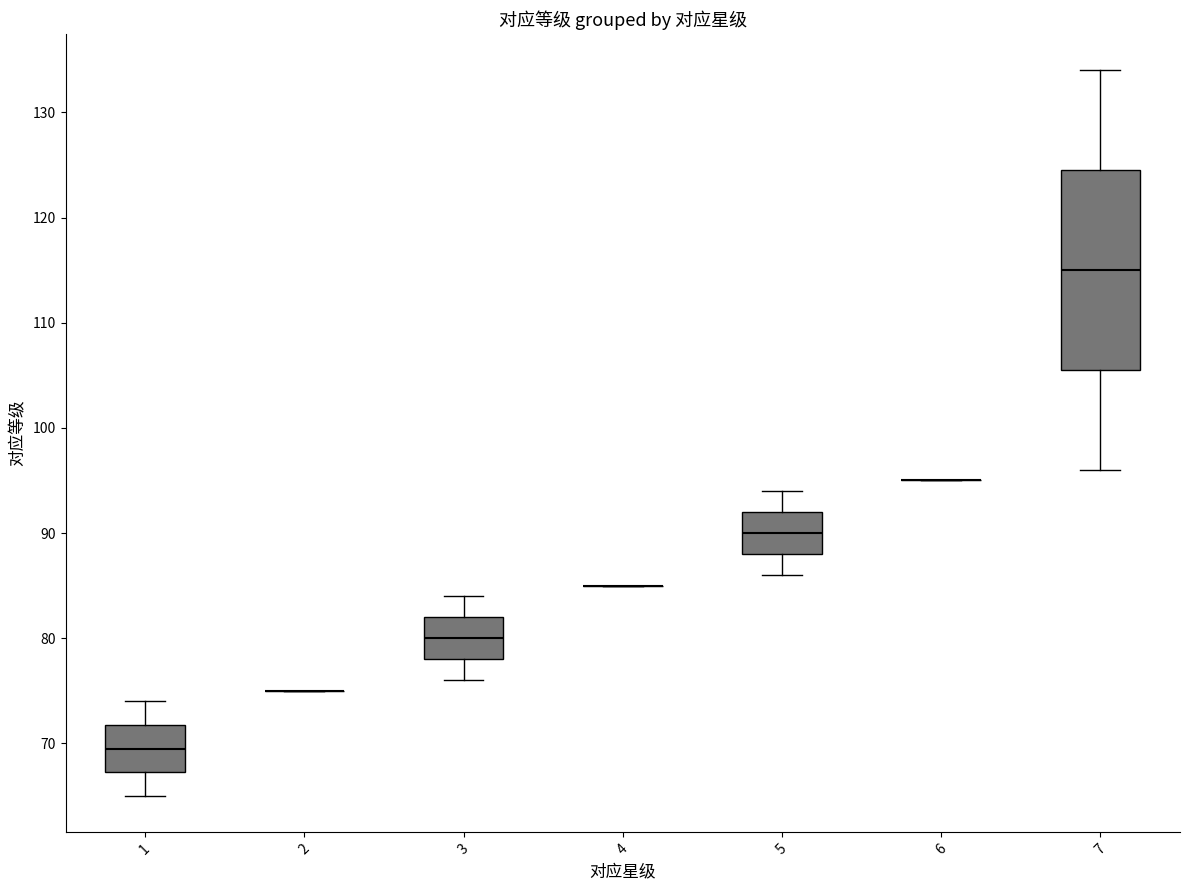

Reading left to right, read every box against the y-axis: the position of its median line, the range the box covers, and the ends of its whiskers. The values are not printed on the chart, so give them approximately, as read against the axis.

1: median 70, box 67 to 72, whiskers 65 to 74
2: box collapsed to a line at 75, whiskers 75 to 75
3: median 80, box 78 to 82, whiskers 76 to 84
4: box collapsed to a line at 85, whiskers 85 to 85
5: median 90, box 88 to 92, whiskers 86 to 94
6: box collapsed to a line at 95, whiskers 95 to 95
7: median 115, box 106 to 125, whiskers 96 to 134